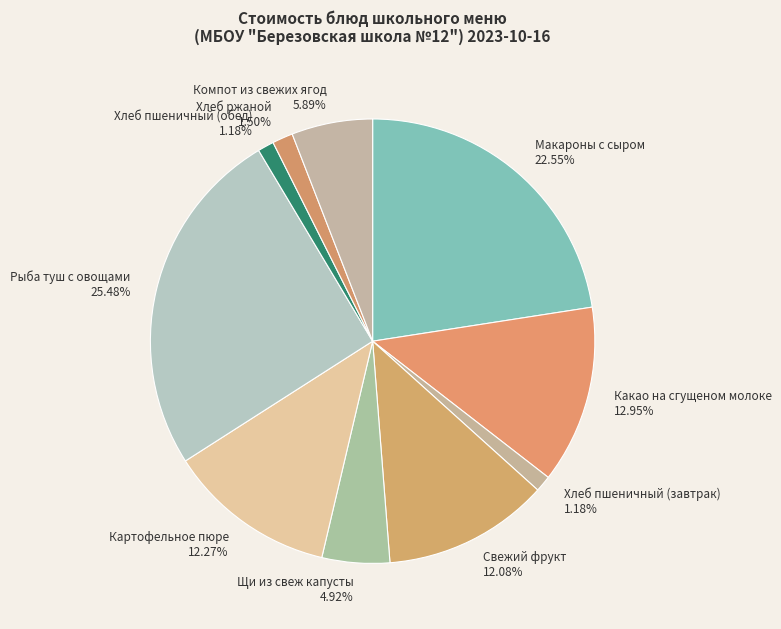

Which slice is the largest?

Рыба туш с овощами